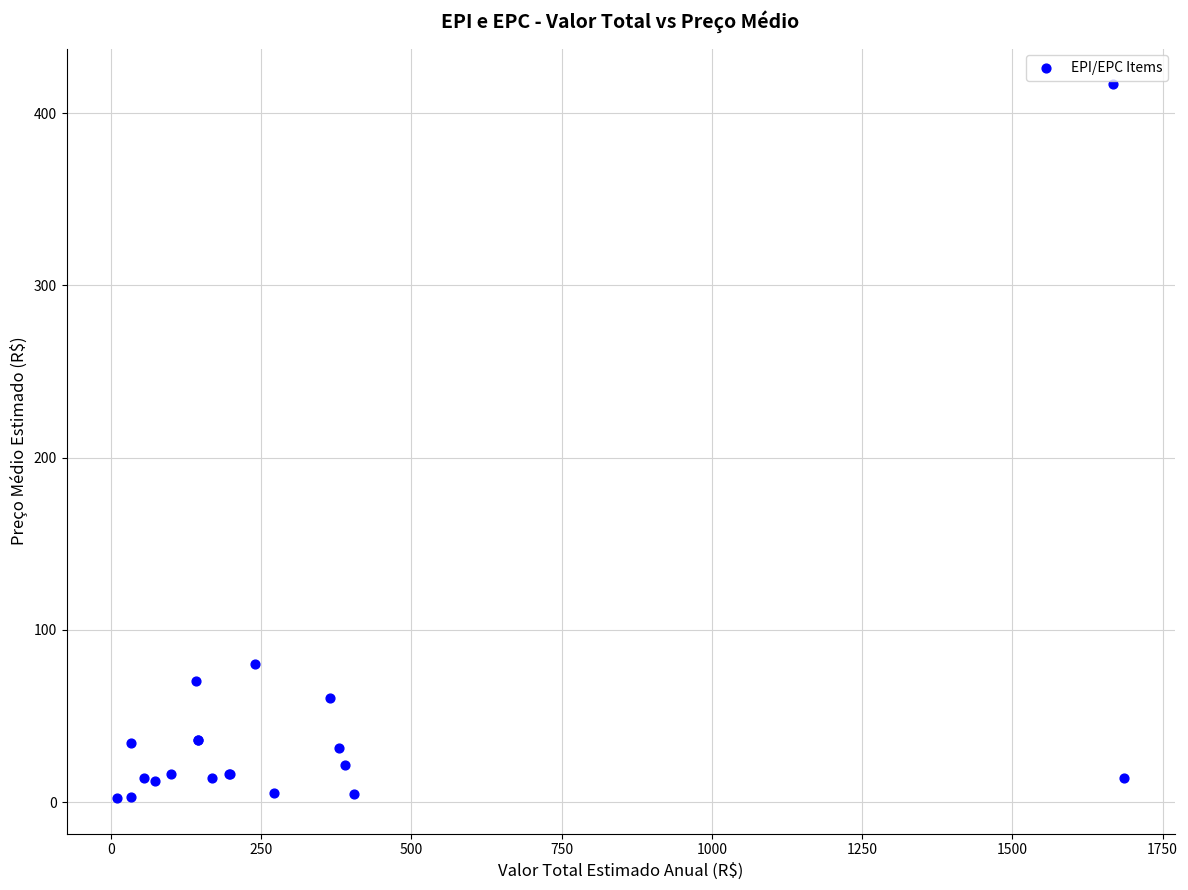

What Y value in the scatter plot is closest to 209?

80.0